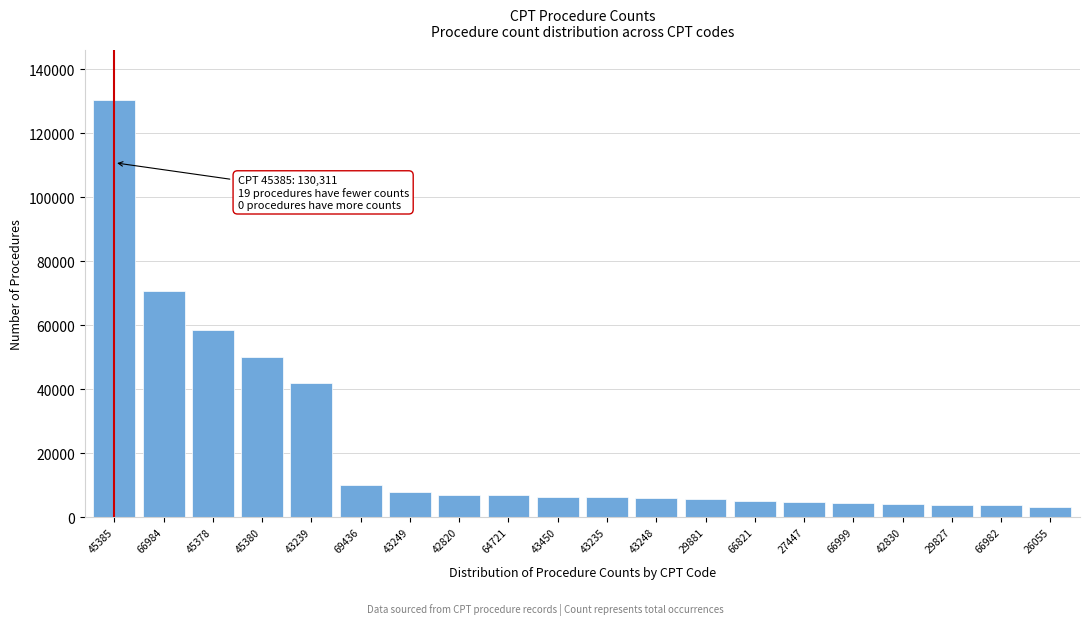

The chart shows a value of 6245 at 43235. True or false?

True